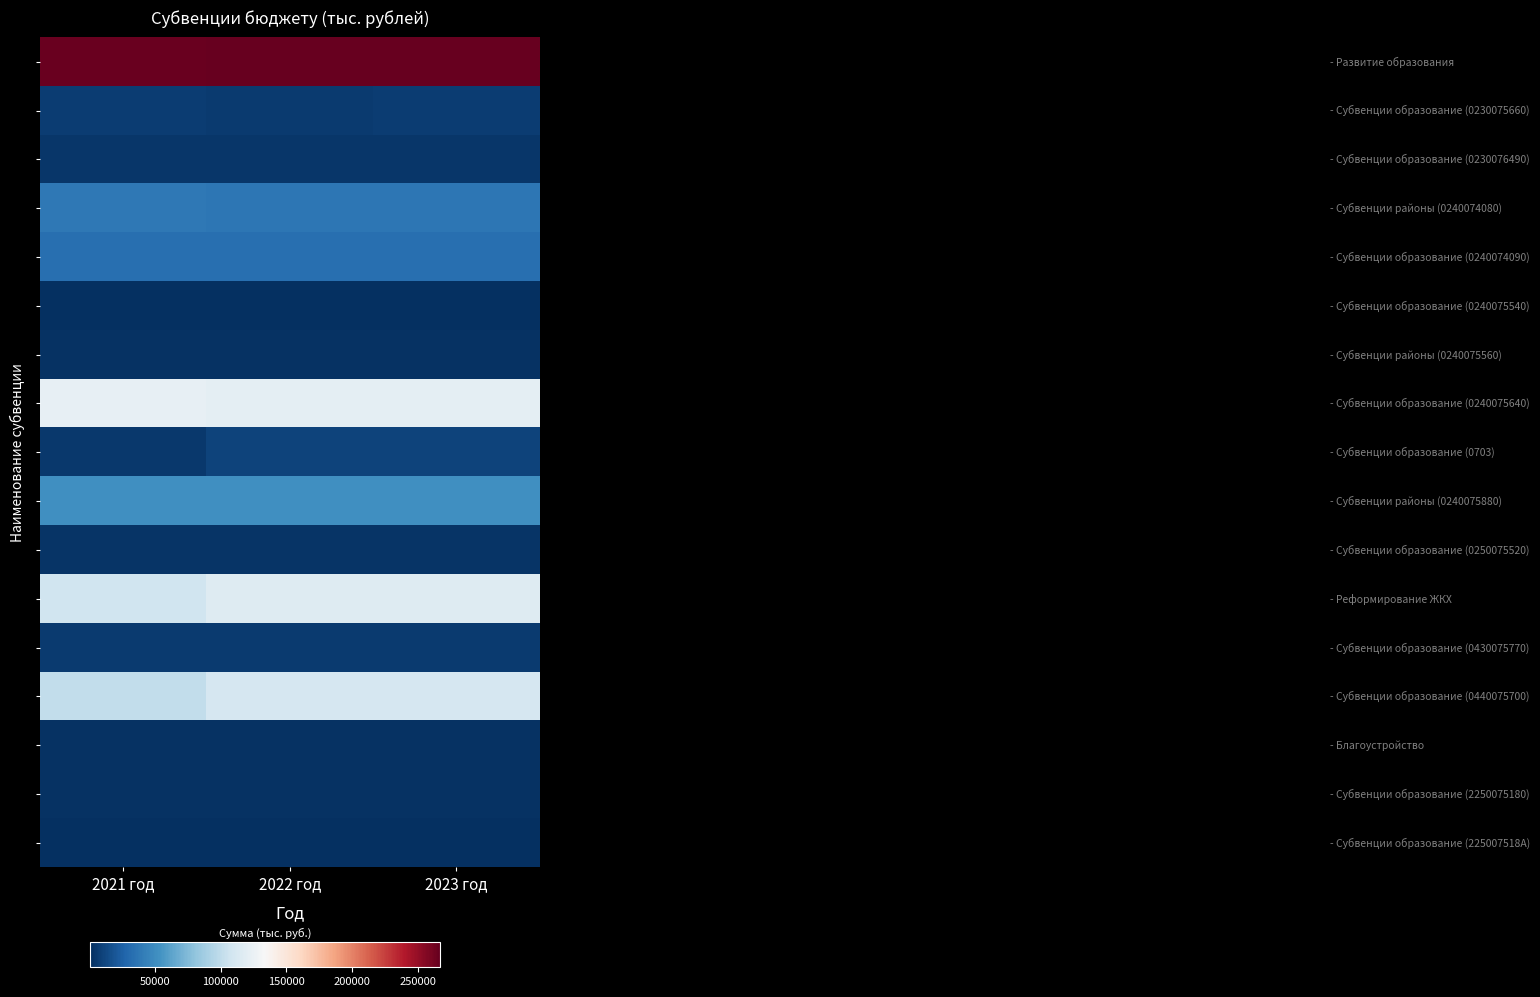

How many series are shown in this chart?

17